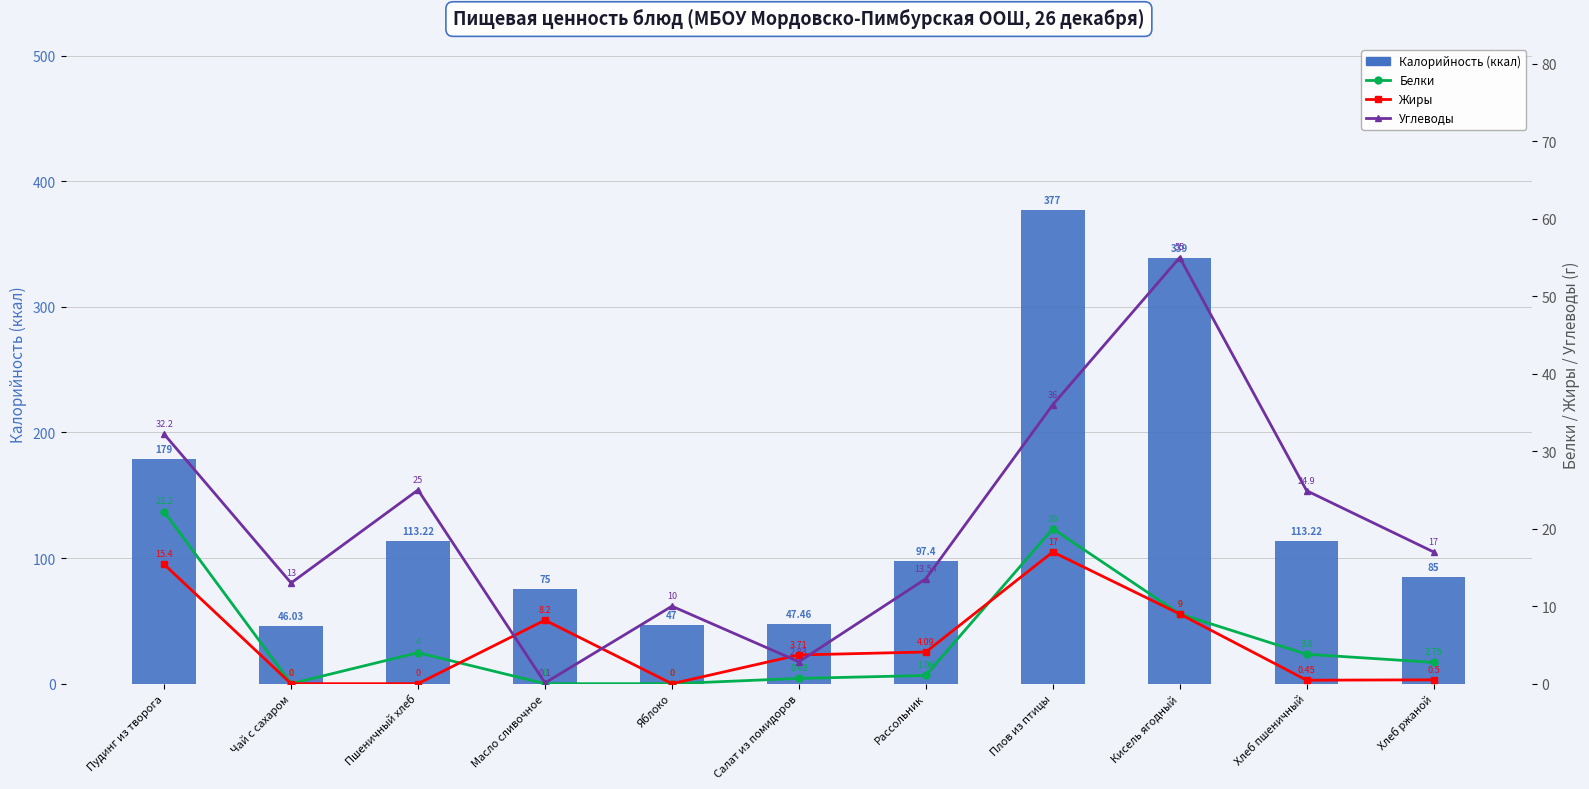

What is the lowest value of the Калорийность series?

46.0